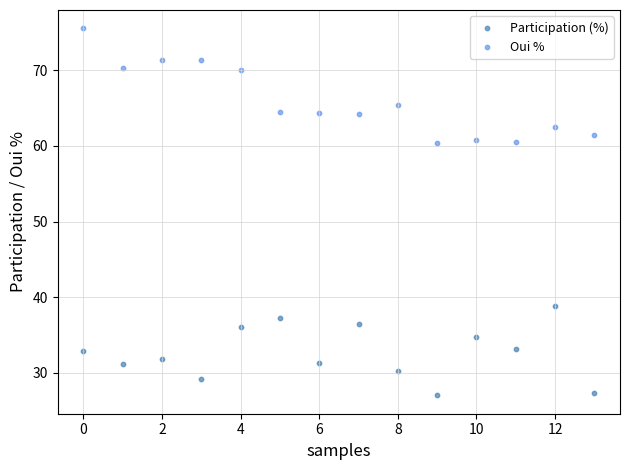

Which series has the largest Y range (max minus min)?

Oui %